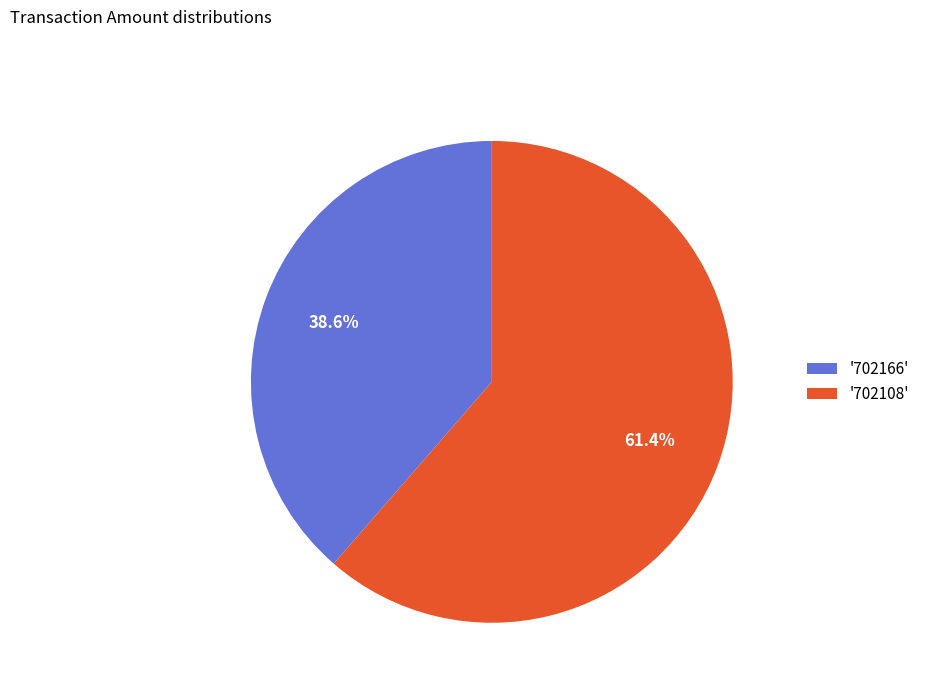

What is the largest slice in the pie chart?

'702108'